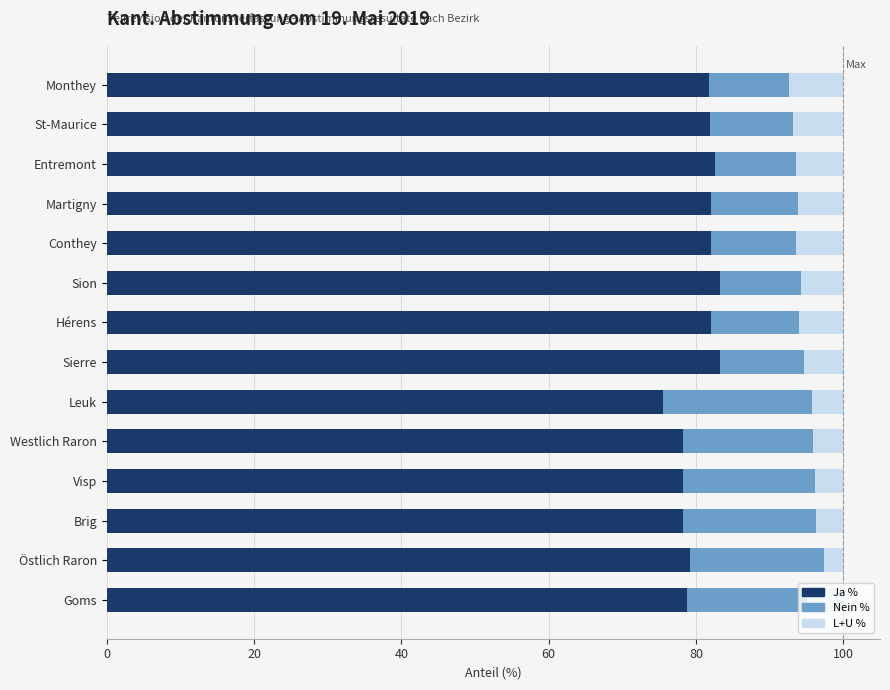

The value of Ja % at Martigny is 143.6. True or false?

False